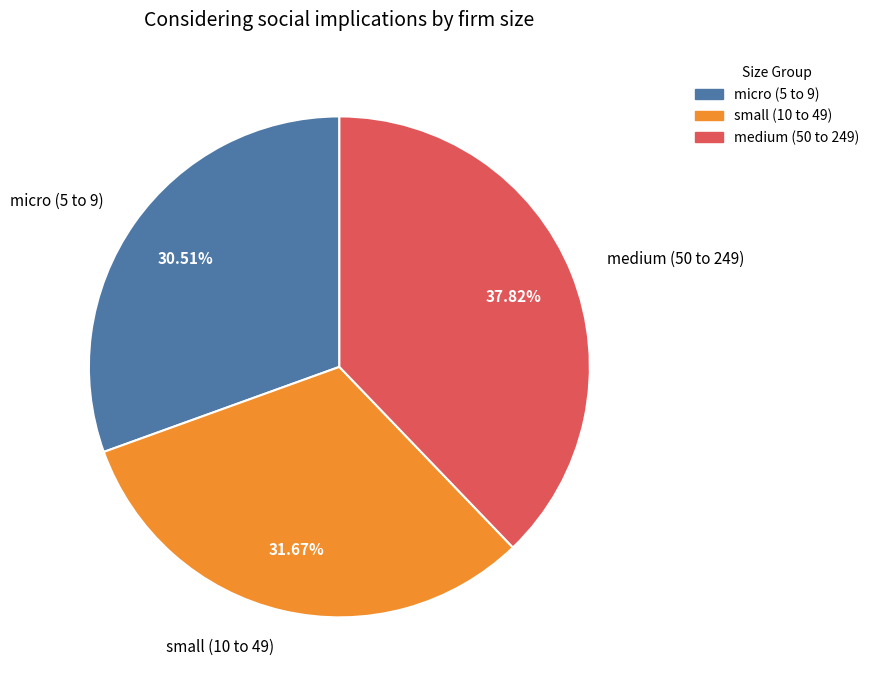

To the nearest percent, what is the difference between the largest and smallest slice percentages?

7%